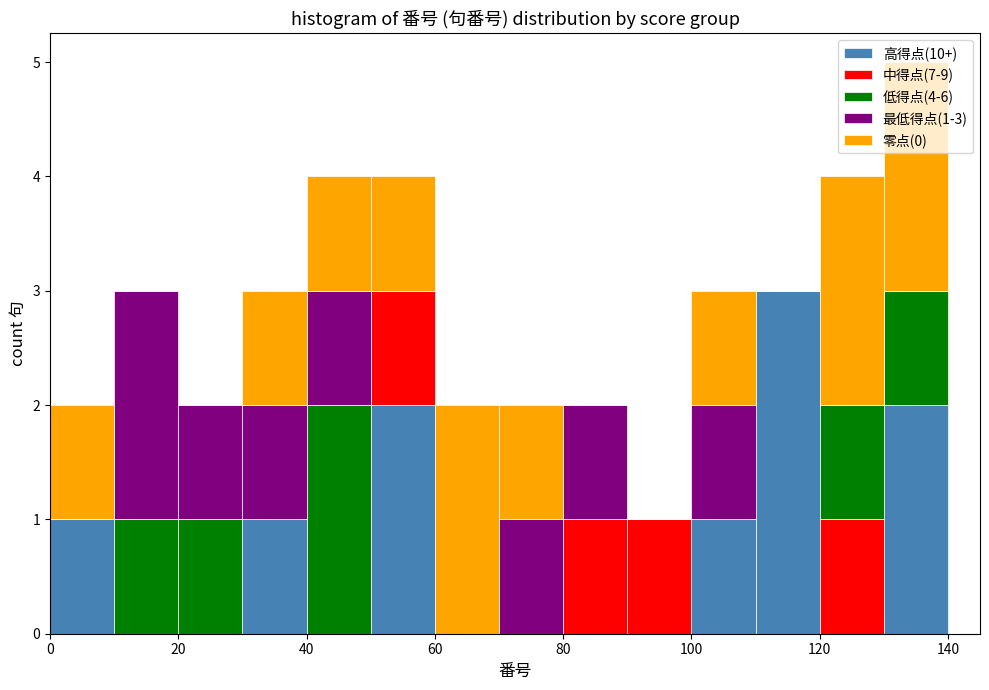

Which range on the x-axis has the tallest stacked bar (by total height)?

130 to 140